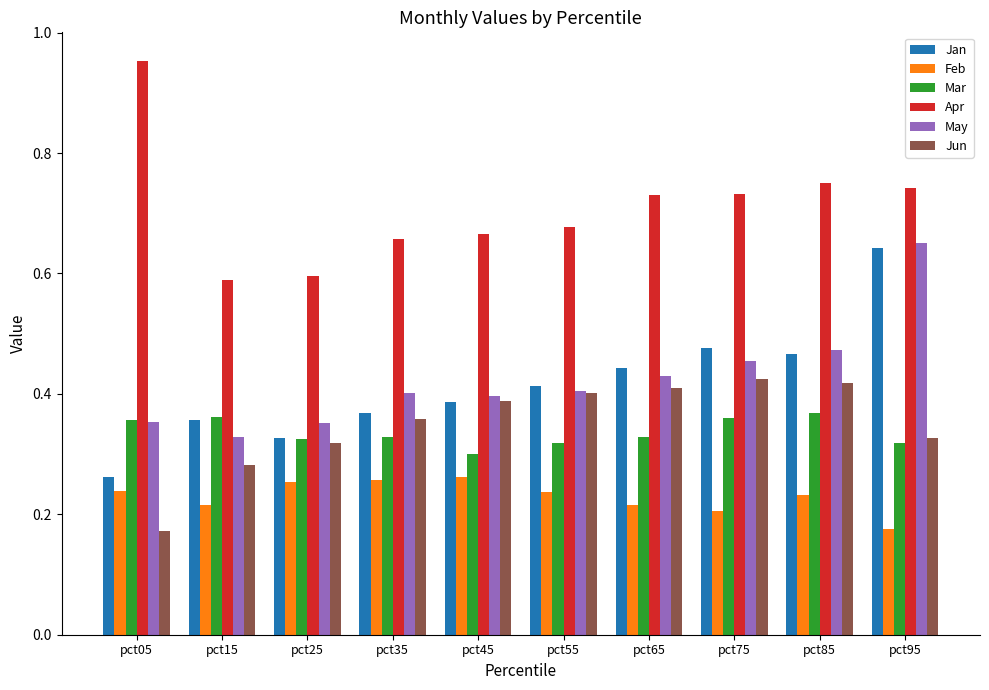

What is the sum of all Jan values?

4.1